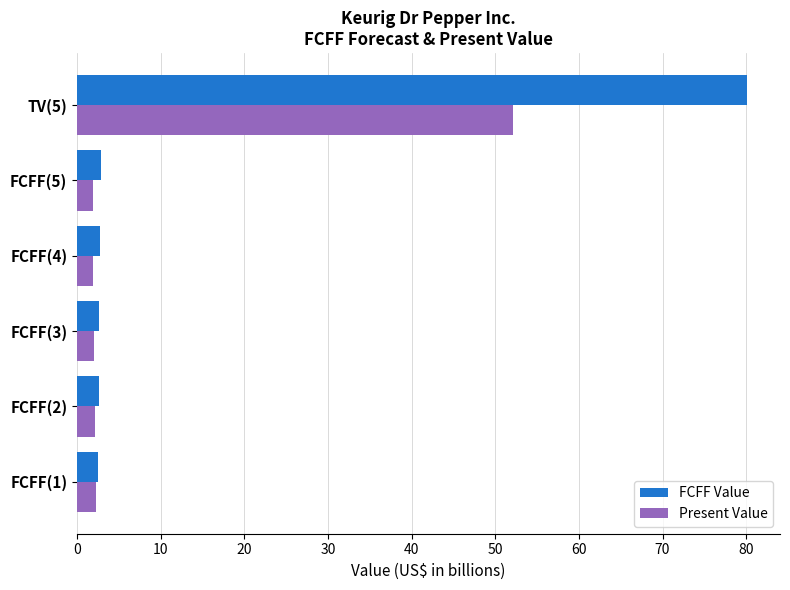

Which series has the largest range (max minus min)?

FCFF Value